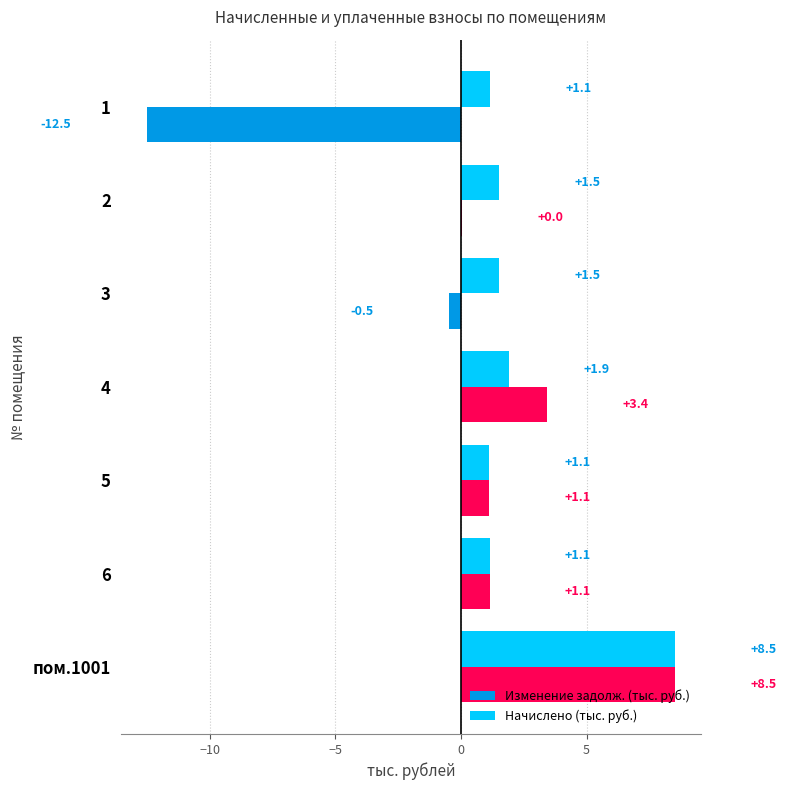

At which label does Изменение задолж. (тыс. руб.) reach its peak?

пом.1001